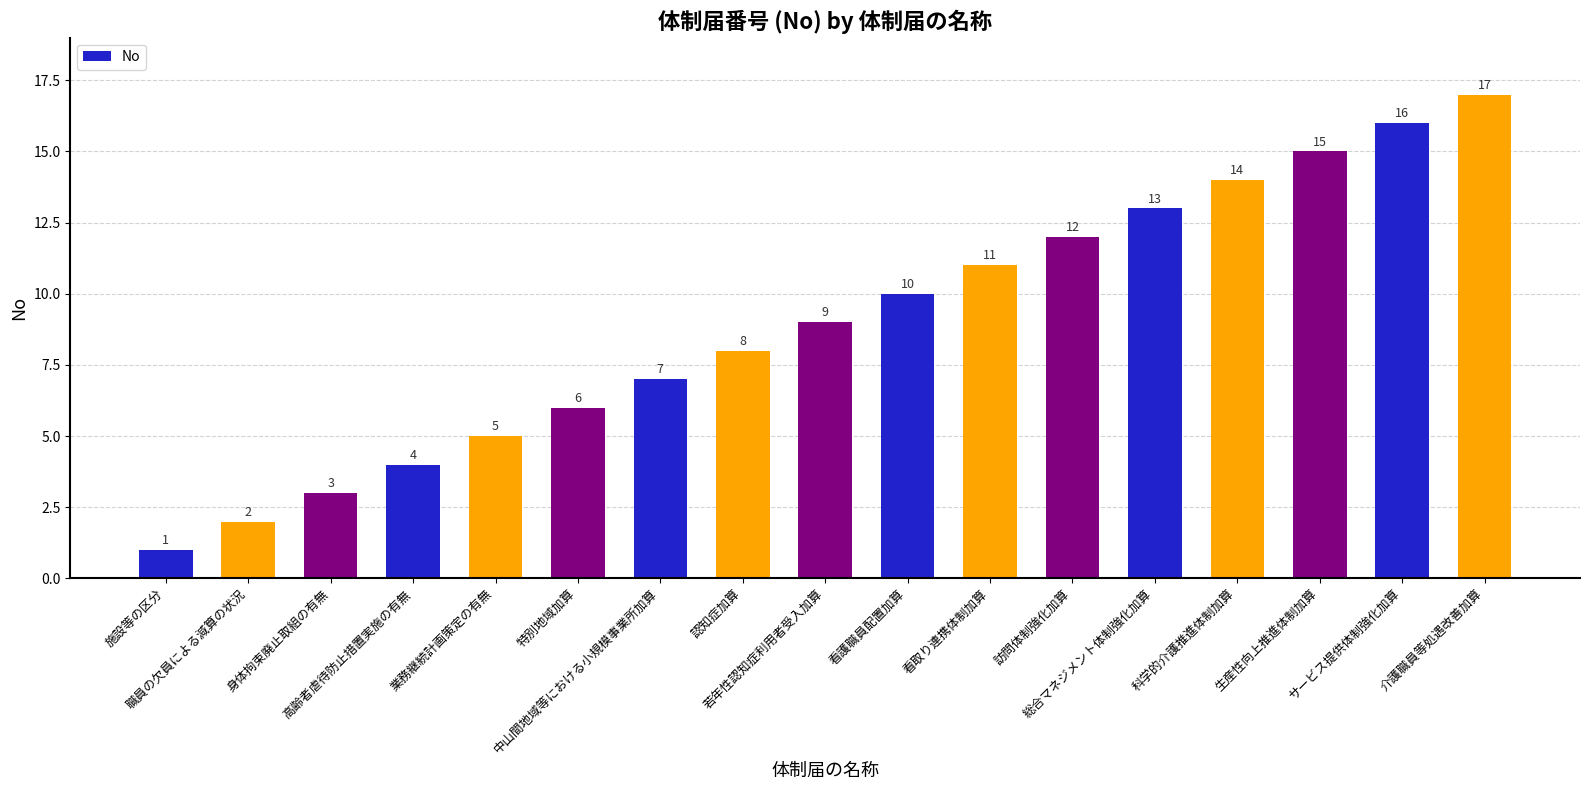

What is the greatest value displayed?

17